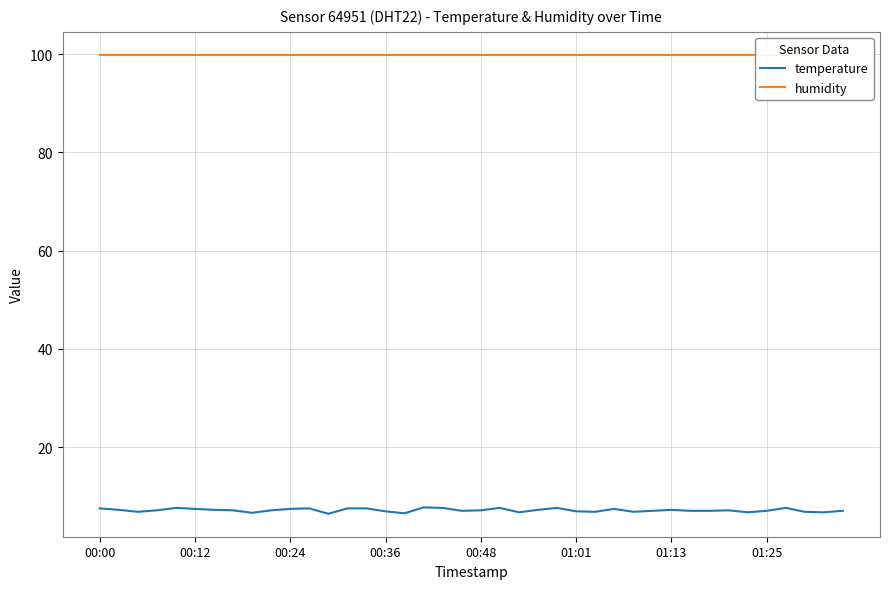

What is the lowest value of the temperature series?

6.4